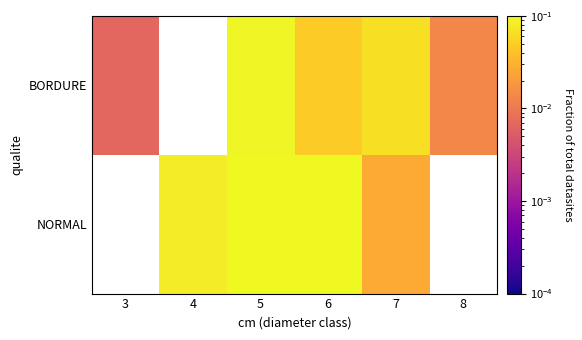

Between 7 and 8, which is larger?

7